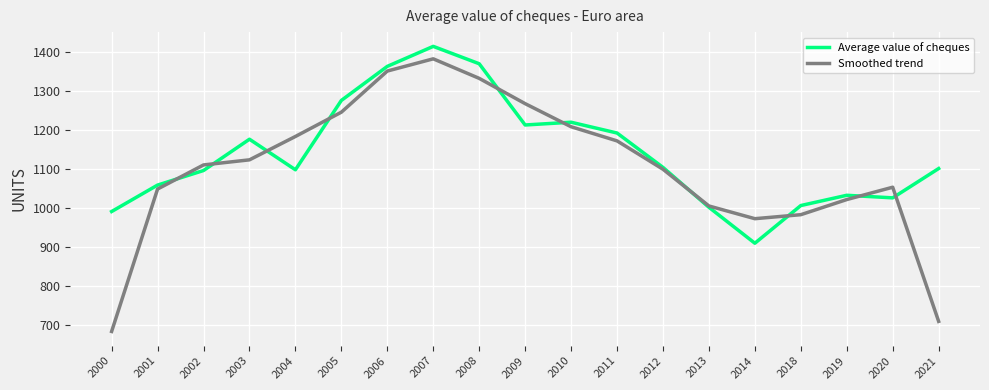

Is this an area chart (filled region under the line)?

No